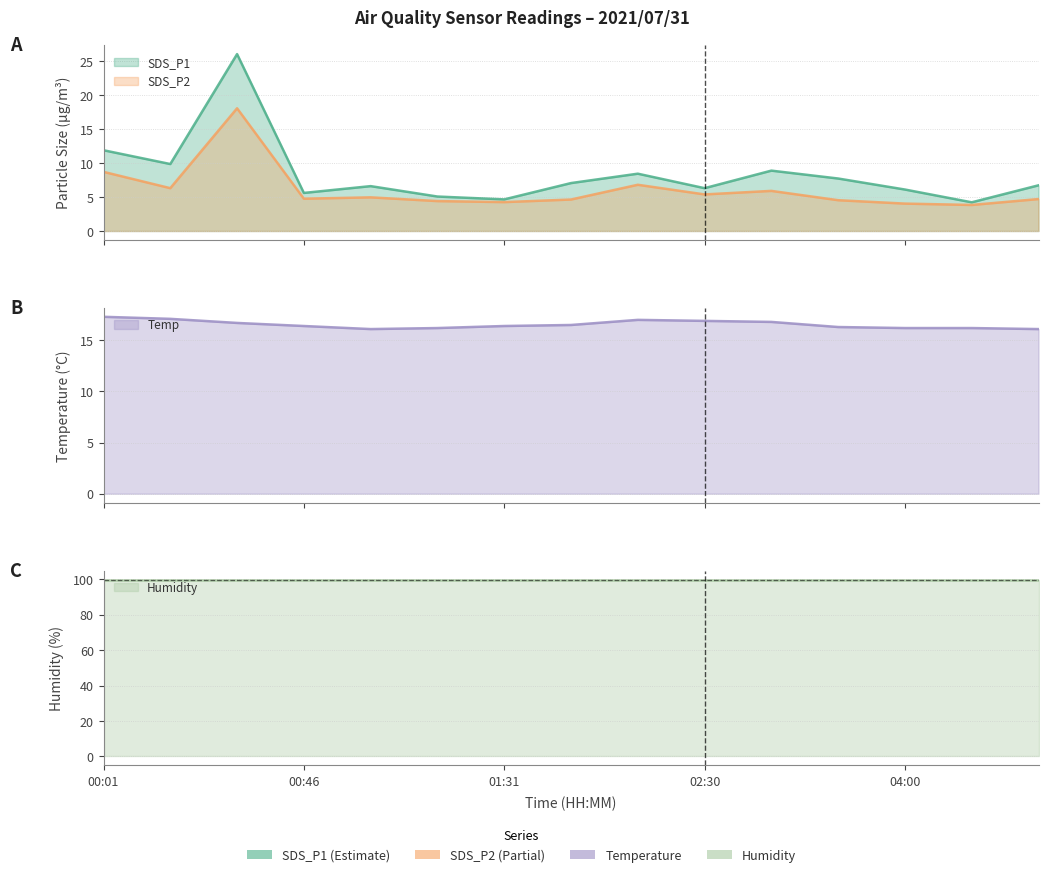

Which series ends up on top after the final intersection of Temp and SDS_P2?

Temp